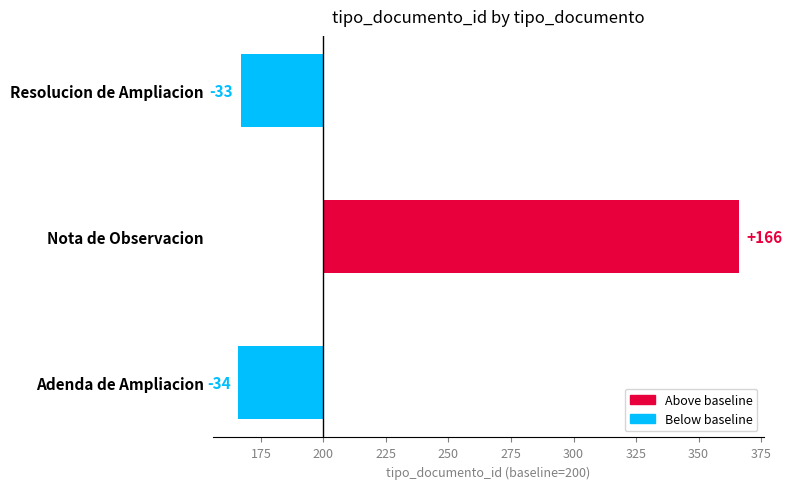

What is the approximate value at Nota de Observacion, to the nearest 50?

150